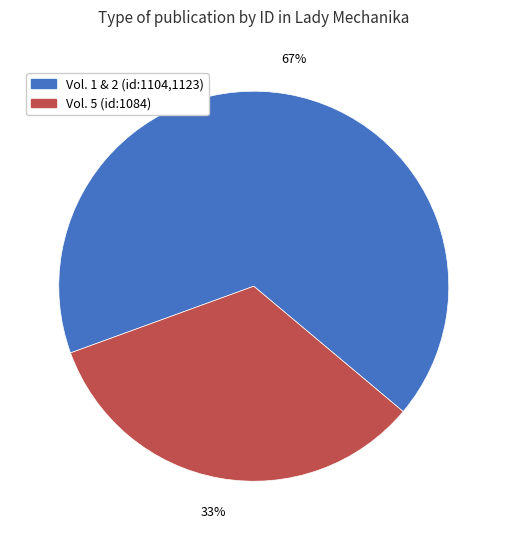

Is there any slice that represents more than half of the pie?

Yes